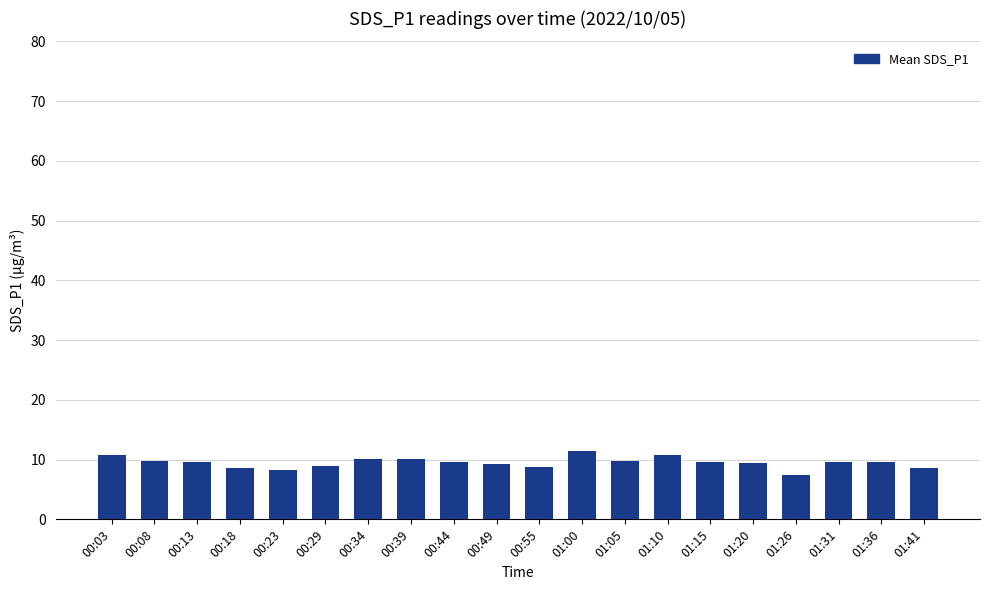

The value at 00:03 is 16.5. True or false?

False